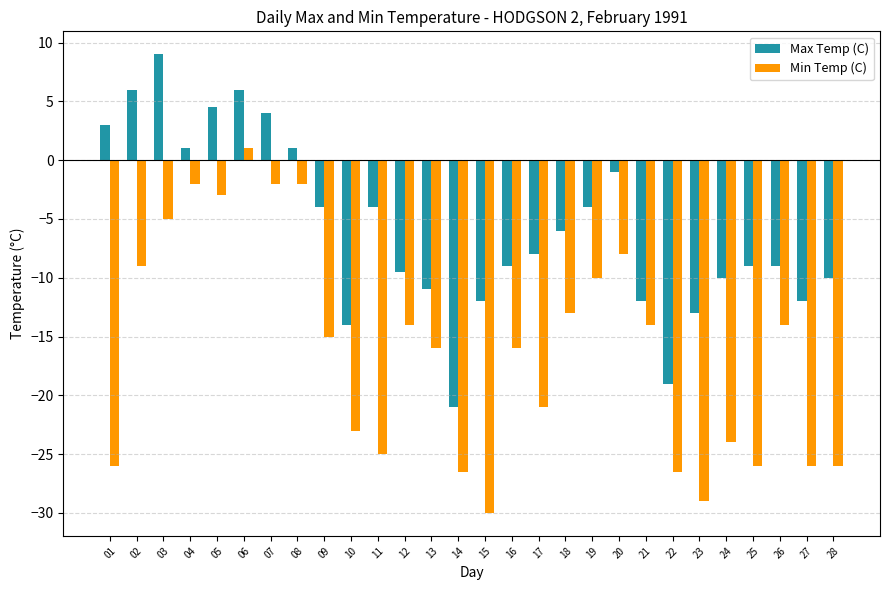

How many positive values does the Max Temp (C) series have?

8